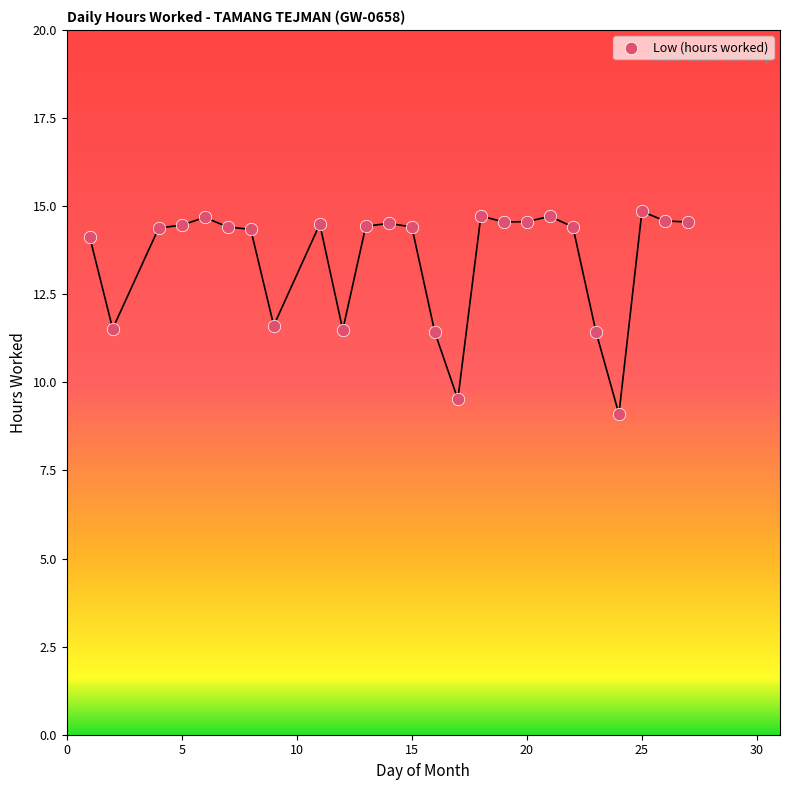

What is the range of X values (max minus min)?

26.0